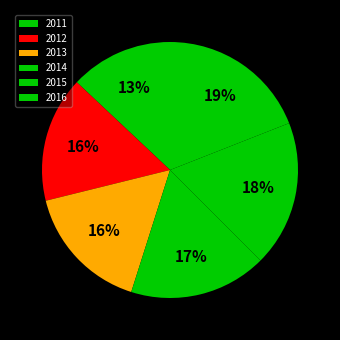

How many slices are in this pie chart?

6